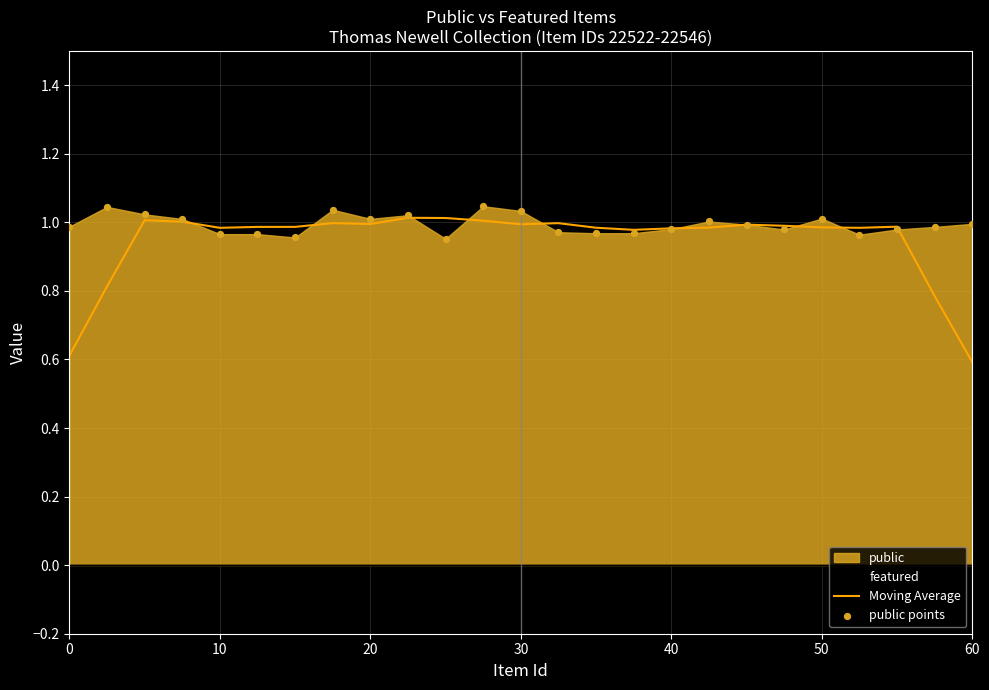

Which series reaches the maximum Y coordinate?

public points